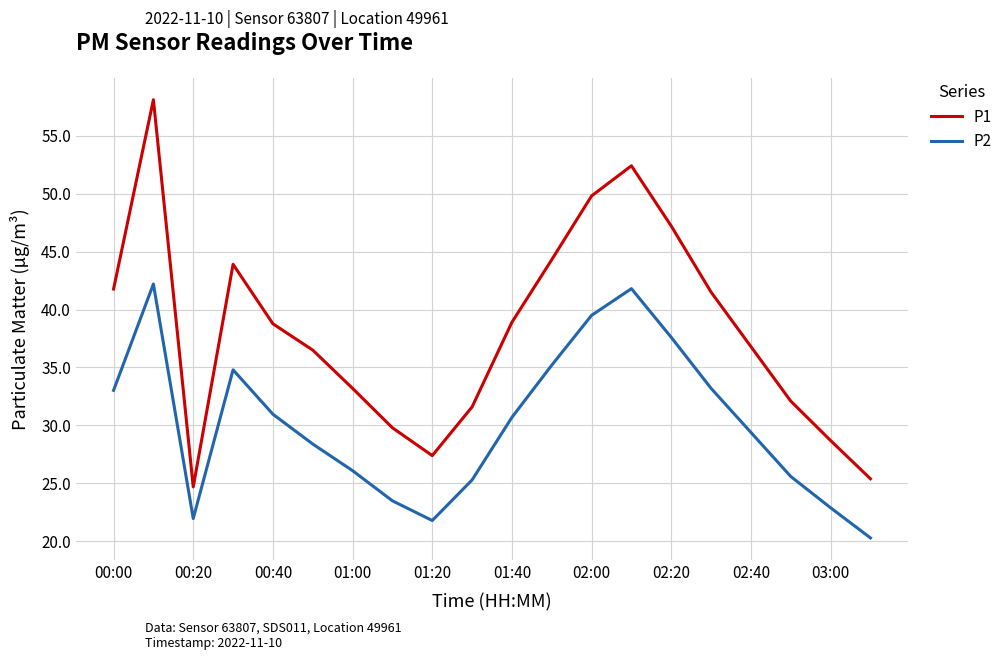

What is the lowest value of the P2 series?

20.3